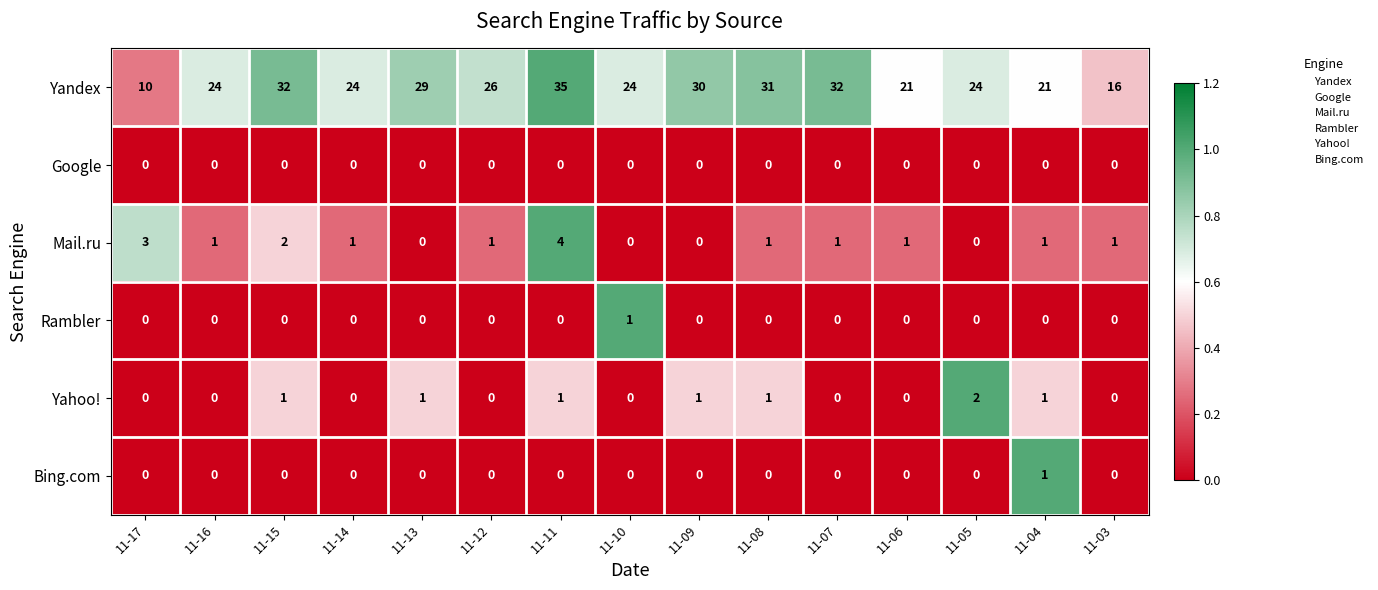

How many Bing.com values are between 0 and 1?

15